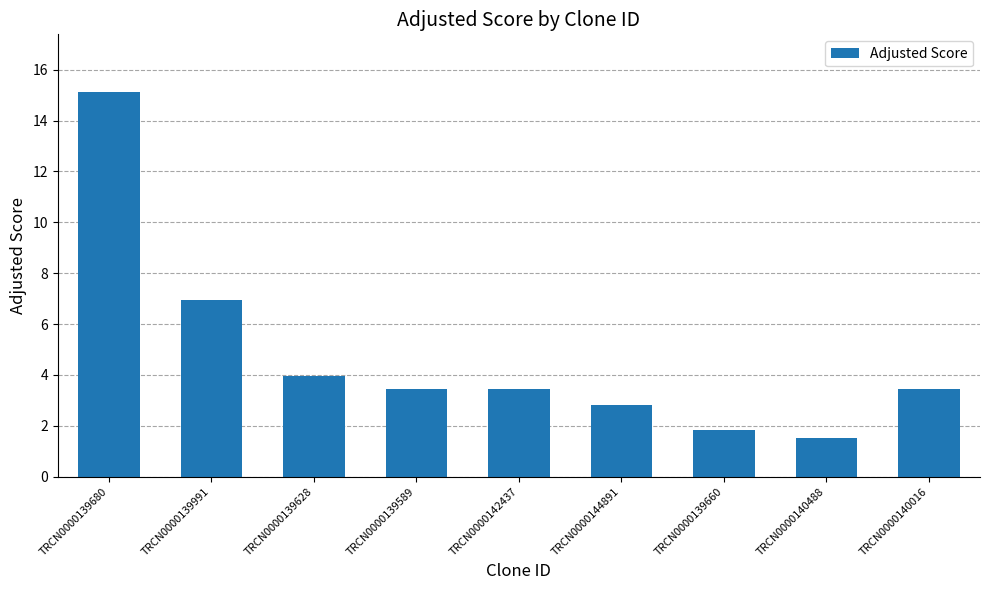

Count the number of categories in the chart.

9